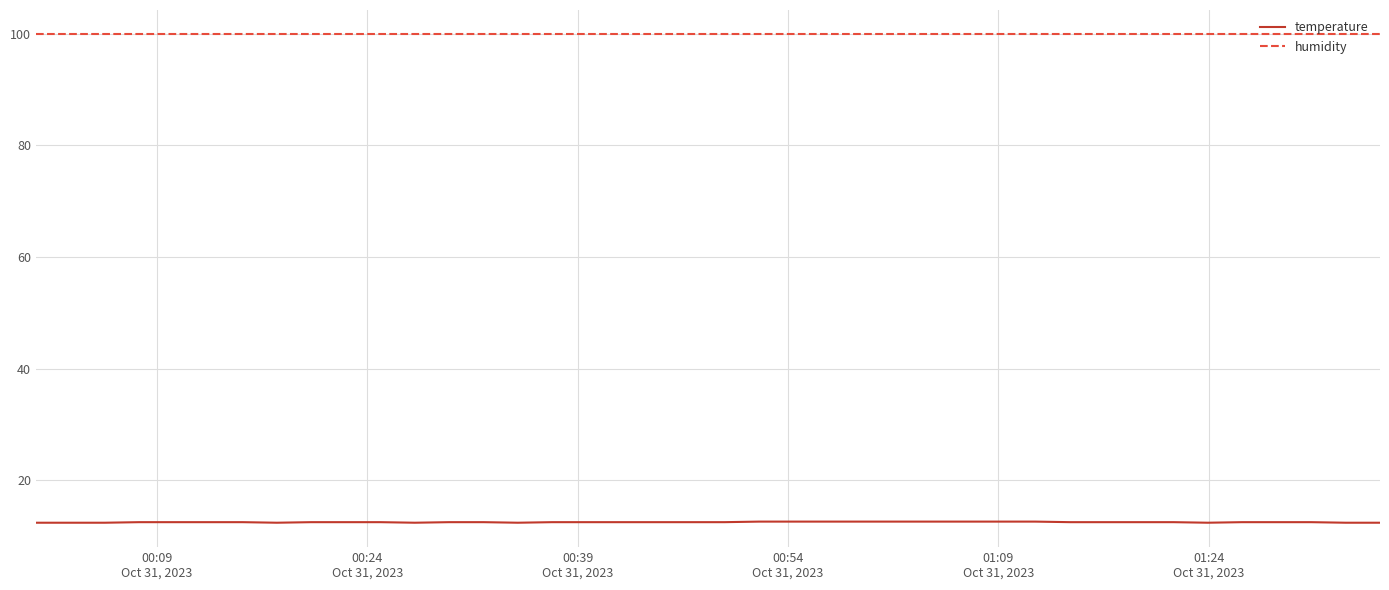

List the series in order of their peak value, lowest first.

temperature, humidity